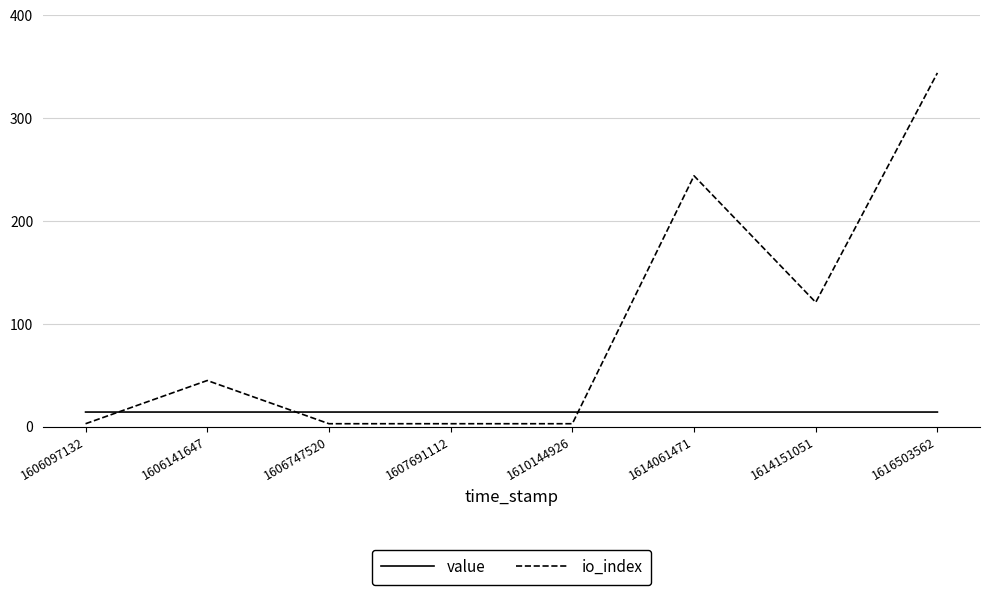

What is the sum of the io_index values at 1610144926 and 1607691112?

6.0